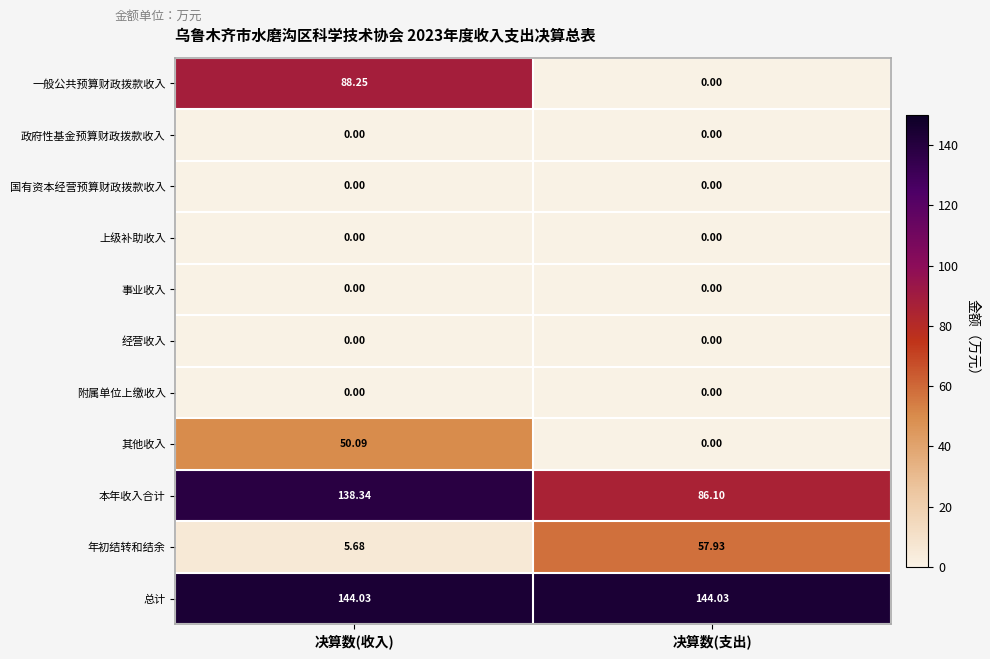

Which series has the widest spread of values?

一般公共预算财政拨款收入